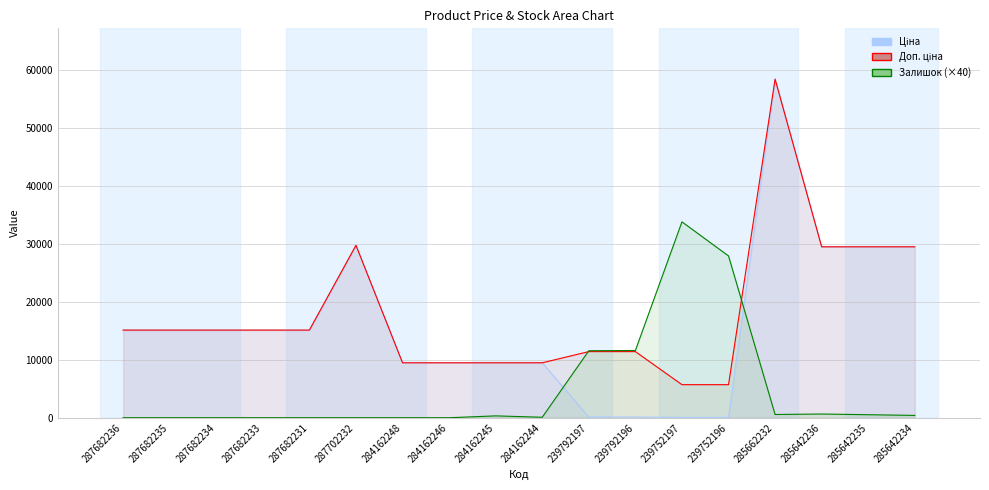

Reading right to left, extract all data points from this chart.

Ціна: 285642234=29491.5	285642235=29491.5	285642236=29491.5	285662232=58426.5	239752196=57.0	239752197=57.0	239792196=114.1	239792197=114.1	284162244=9480.1	284162245=9480.1	284162246=9480.1	284162248=9480.1	287702232=29747.2	287682231=15120.0	287682233=15120.0	287682234=15120.0	287682235=15120.0	287682236=15120.0
Доп. ціна: 285642234=29491.5	285642235=29491.5	285642236=29491.5	285662232=58426.5	239752196=5705.0	239752197=5705.0	239792196=11410.0	239792197=11410.0	284162244=9480.1	284162245=9480.1	284162246=9480.1	284162248=9480.1	287702232=29747.2	287682231=15120.0	287682233=15120.0	287682234=15120.0	287682235=15120.0	287682236=15120.0
Залишок: 285642234=400.0	285642235=520.0	285642236=640.0	285662232=560.0	239752196=27920.0	239752197=33800.0	239792196=11600.0	239792197=11560.0	284162244=80.0	284162245=320.0	284162246=0.0	284162248=0.0	287702232=0.0	287682231=0.0	287682233=0.0	287682234=0.0	287682235=0.0	287682236=0.0